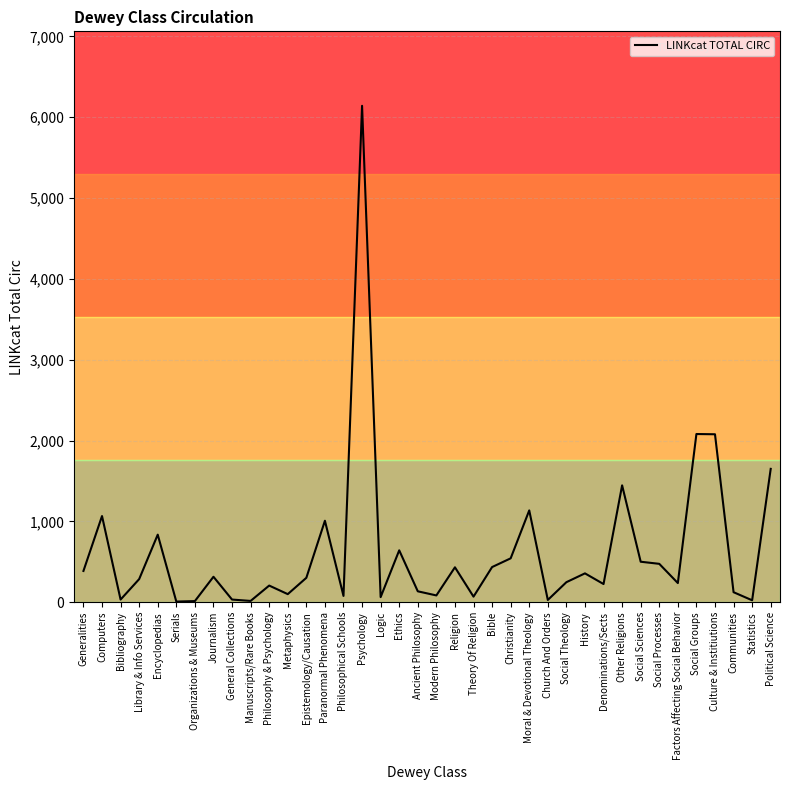

Is it true that the value at Paranormal Phenomena is 564?

False